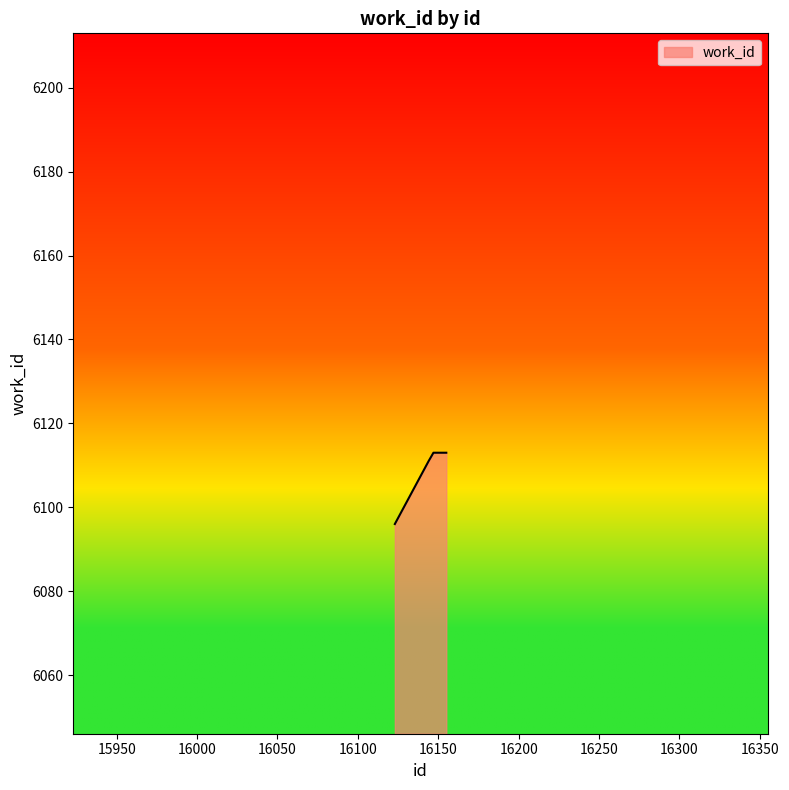

What is the difference between the maximum and minimum values?

17